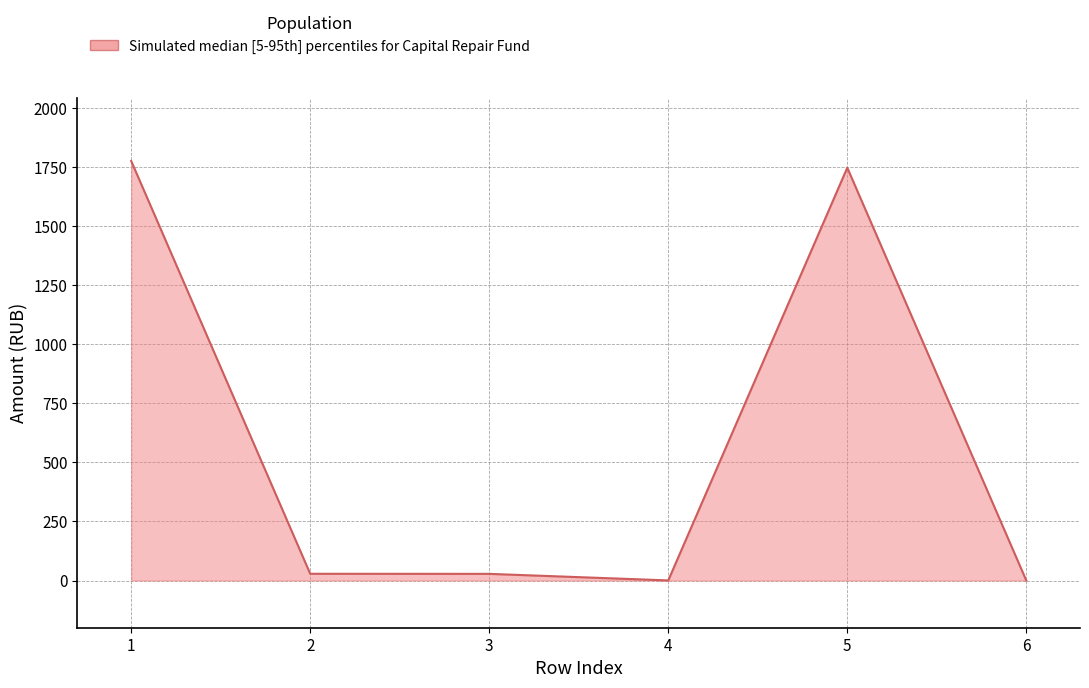

True or false: there are more than 0 points higher than both neighbors.

True